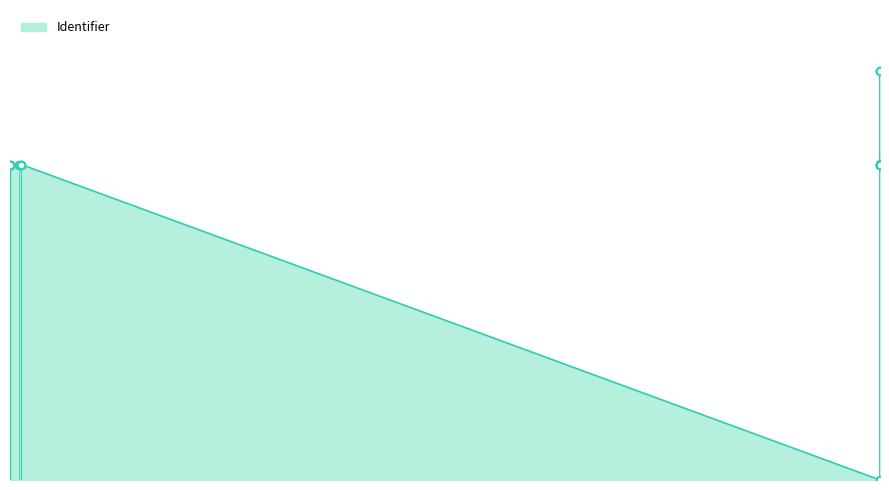

What is the change in value from 2017-03-11 to 2018-01-08?

-2581